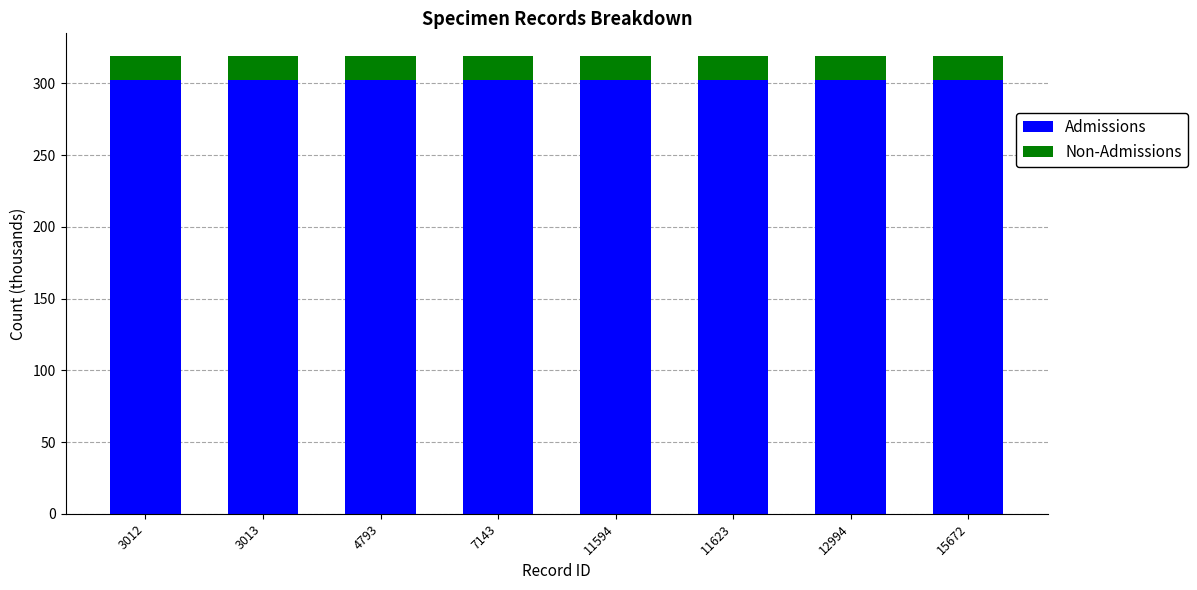

What is the total value across all series at 11623?

319.0